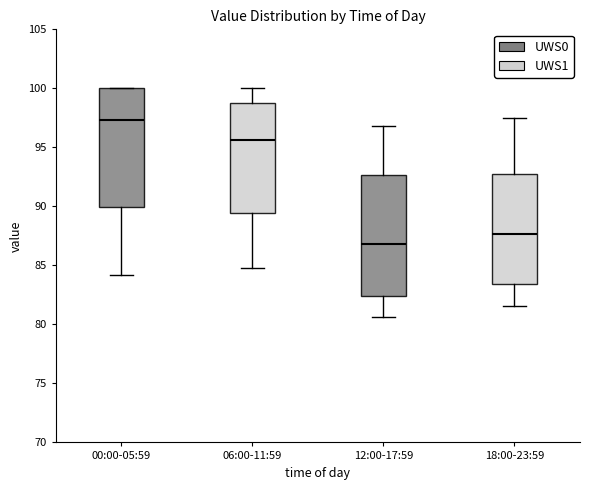

Which box's median line is the lowest?

12:00-17:59